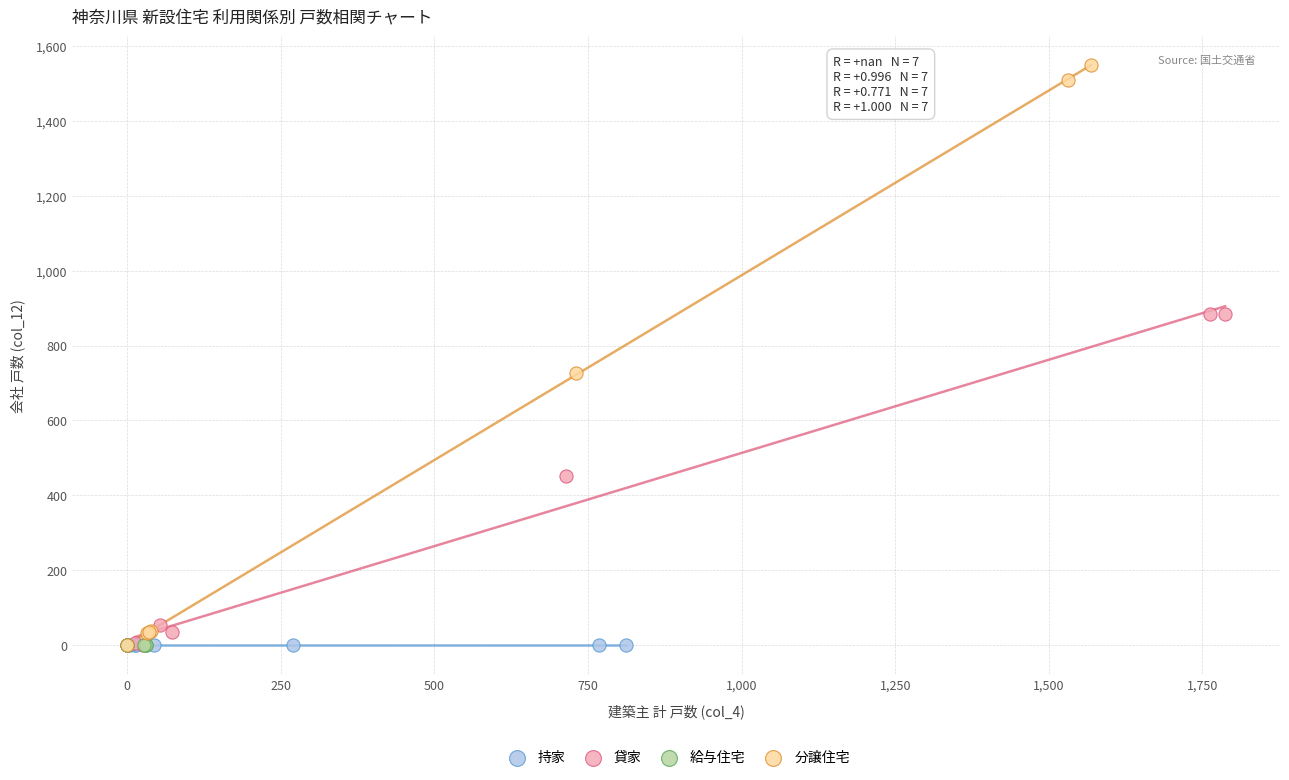

Which series contains the highest Y value?

分譲住宅